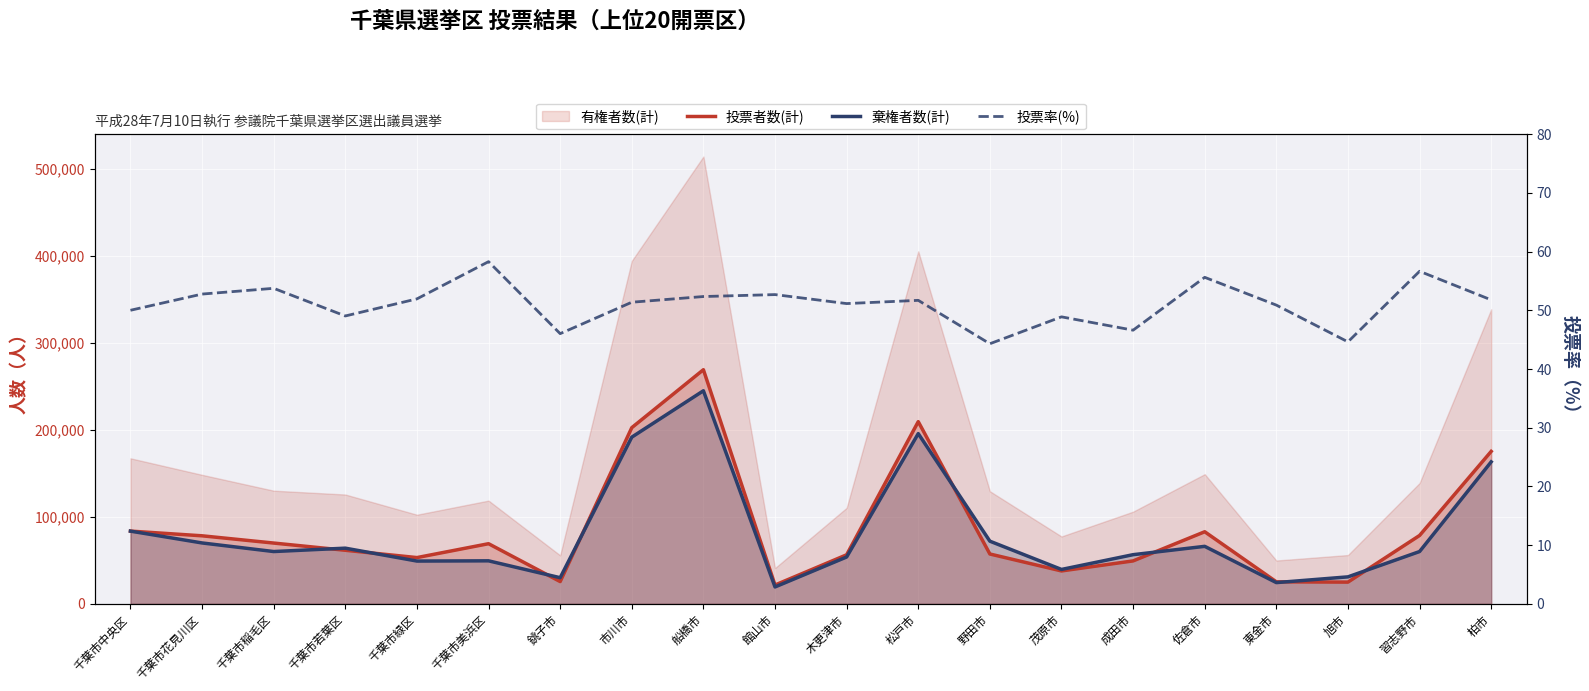

How many categories are shown in the chart?

20